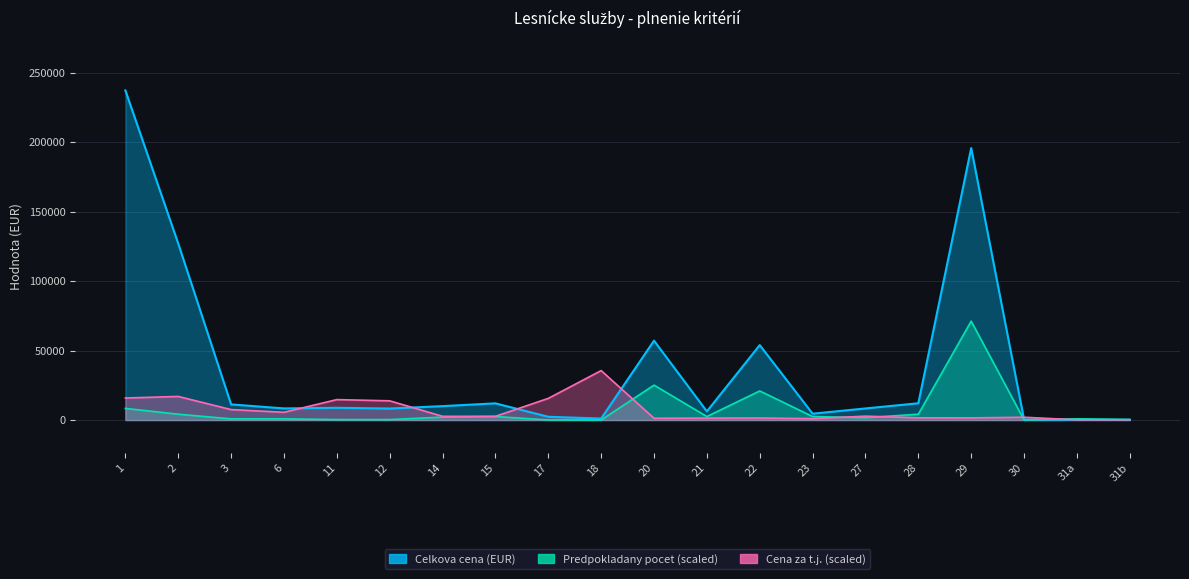

What is the value of the Predpokladany pocet point at the 11th from the left?

25127.9